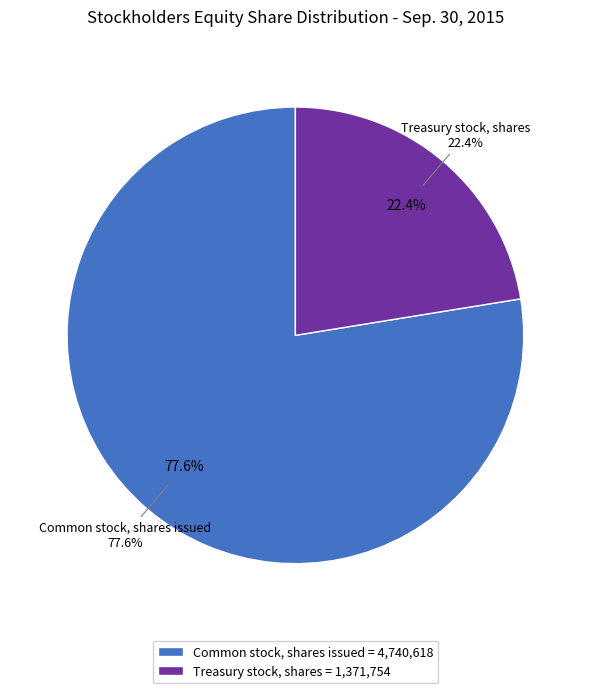

Count the number of slices in the pie.

2